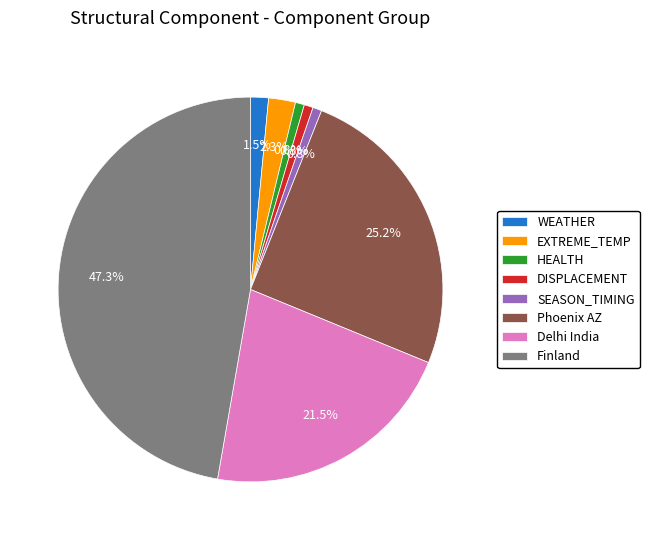

Combined, do WEATHER and Delhi India account for over 50%?

No